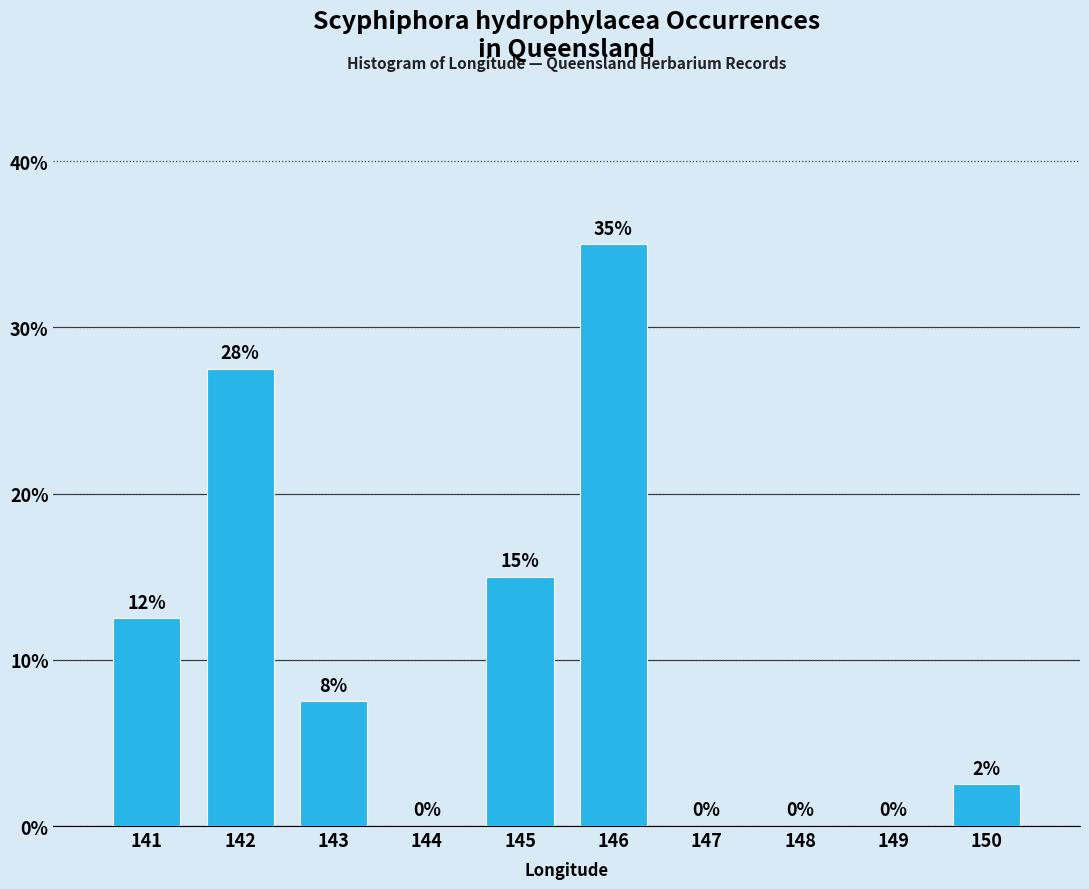

At which label is the value closest to 17?

145